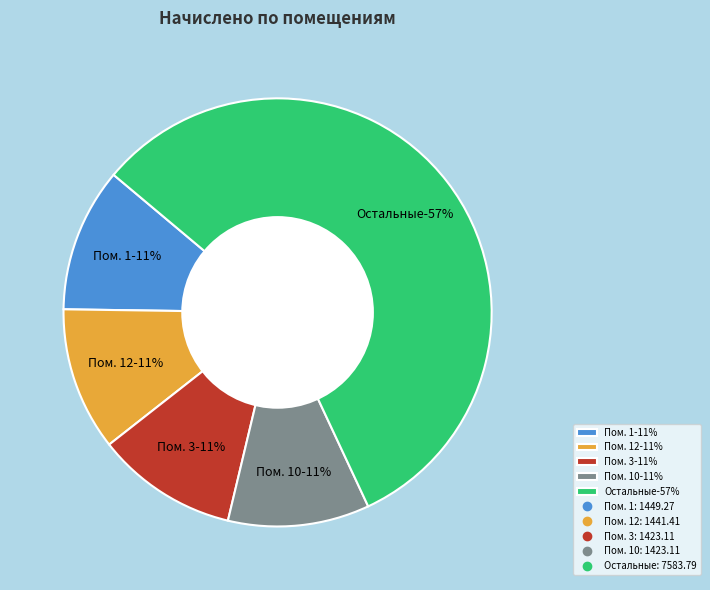

Is 8 the majority of the pie?

No